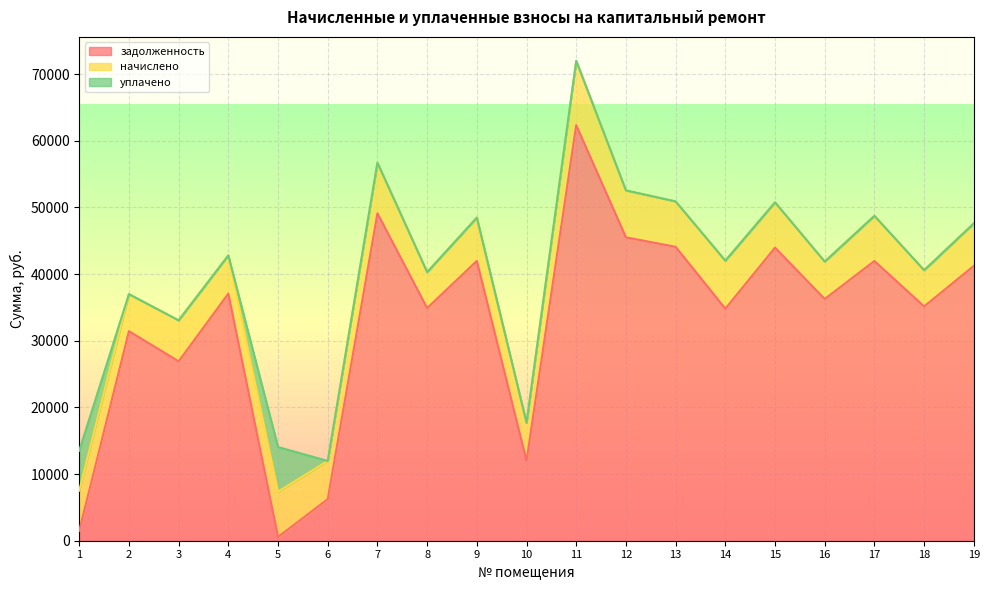

List the series in order of their peak value, highest first.

задолженность, начислено, уплачено